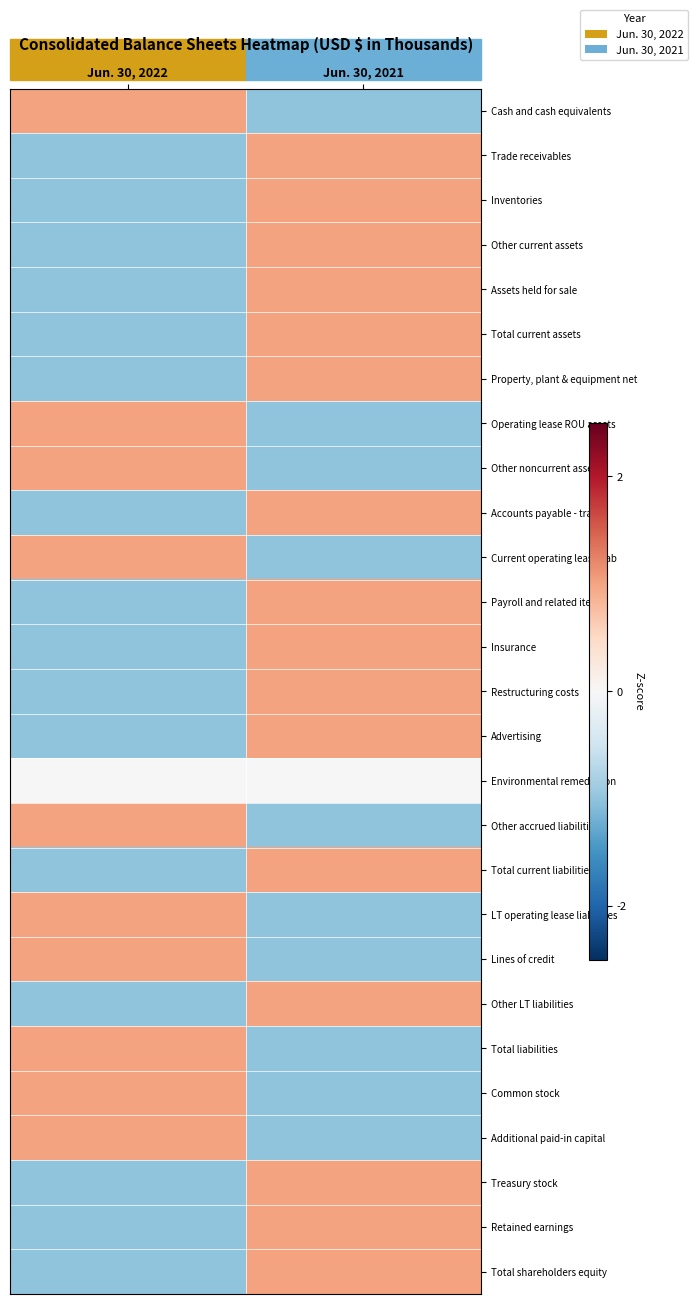

Reading right to left, extract all data points from this chart.

Cash and cash equivalents: Jun. 30, 2021=-1	Jun. 30, 2022=1
Trade receivables: Jun. 30, 2021=1	Jun. 30, 2022=-1
Inventories: Jun. 30, 2021=1	Jun. 30, 2022=-1
Other current assets: Jun. 30, 2021=1	Jun. 30, 2022=-1
Assets held for sale: Jun. 30, 2021=1	Jun. 30, 2022=-1
Total current assets: Jun. 30, 2021=1	Jun. 30, 2022=-1
Property, plant & equipment net: Jun. 30, 2021=1	Jun. 30, 2022=-1
Operating lease ROU assets: Jun. 30, 2021=-1	Jun. 30, 2022=1
Other noncurrent assets: Jun. 30, 2021=-1	Jun. 30, 2022=1
Accounts payable - trade: Jun. 30, 2021=1	Jun. 30, 2022=-1
Current operating lease liab: Jun. 30, 2021=-1	Jun. 30, 2022=1
Payroll and related items: Jun. 30, 2021=1	Jun. 30, 2022=-1
Insurance: Jun. 30, 2021=1	Jun. 30, 2022=-1
Restructuring costs: Jun. 30, 2021=1	Jun. 30, 2022=-1
Advertising: Jun. 30, 2021=1	Jun. 30, 2022=-1
Environmental remediation: Jun. 30, 2021=0	Jun. 30, 2022=0
Other accrued liabilities: Jun. 30, 2021=-1	Jun. 30, 2022=1
Total current liabilities: Jun. 30, 2021=1	Jun. 30, 2022=-1
LT operating lease liabilities: Jun. 30, 2021=-1	Jun. 30, 2022=1
Lines of credit: Jun. 30, 2021=-1	Jun. 30, 2022=1
Other LT liabilities: Jun. 30, 2021=1	Jun. 30, 2022=-1
Total liabilities: Jun. 30, 2021=-1	Jun. 30, 2022=1
Common stock: Jun. 30, 2021=-1	Jun. 30, 2022=1
Additional paid-in capital: Jun. 30, 2021=-1	Jun. 30, 2022=1
Treasury stock: Jun. 30, 2021=1	Jun. 30, 2022=-1
Retained earnings: Jun. 30, 2021=1	Jun. 30, 2022=-1
Total shareholders equity: Jun. 30, 2021=1	Jun. 30, 2022=-1